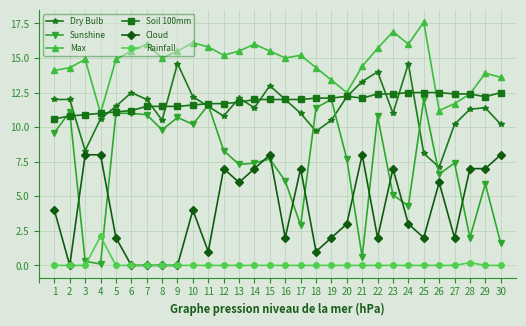

True or false: Max has more than 1 points higher than both neighbors.

True